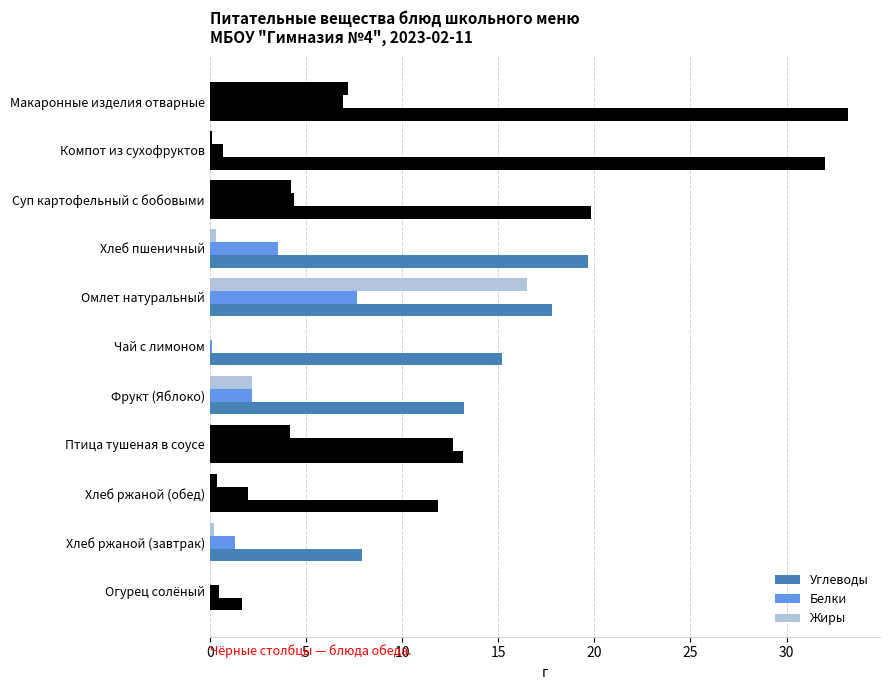

Does the chart contain stacked bars?

No